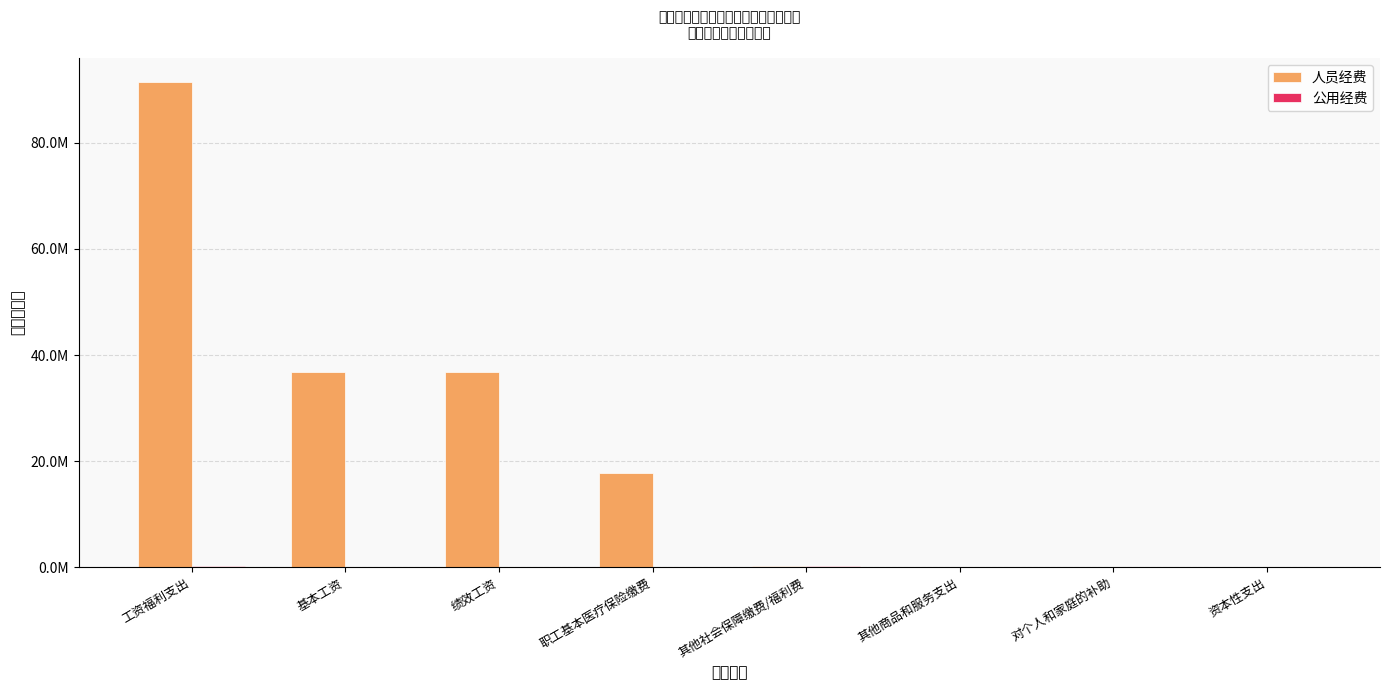

At which category is the sum across all series the highest?

工资福利支出